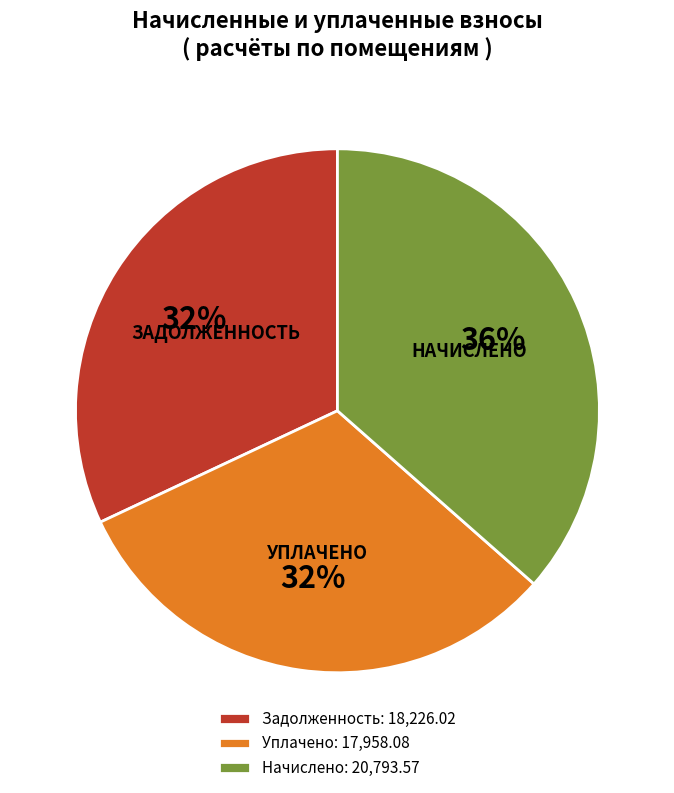

True or false: Уплачено: 17,958.08 accounts for 32% of the total.

True